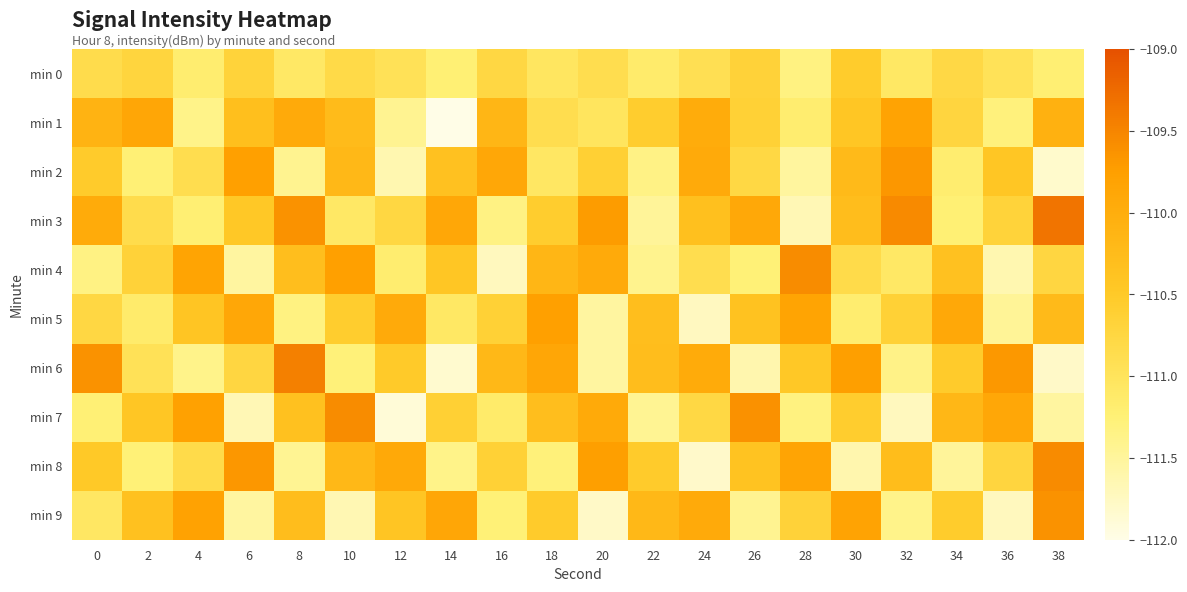

Reading right to left, list all the values displayed in this chart.

min 0: 38=-111.2	36=-111.0	34=-110.8	32=-111.1	30=-110.5	28=-111.3	26=-110.7	24=-110.9	22=-111.2	20=-110.9	18=-111.0	16=-110.8	14=-111.2	12=-111.0	10=-110.8	8=-111.1	6=-110.7	4=-111.2	2=-110.7	0=-110.8
min 1: 38=-110.1	36=-111.3	34=-110.7	32=-109.8	30=-110.4	28=-111.2	26=-110.6	24=-110.0	22=-110.6	20=-111.0	18=-110.9	16=-110.2	14=-112.7	12=-111.4	10=-110.2	8=-109.9	6=-110.3	4=-111.4	2=-109.9	0=-110.1
min 2: 38=-111.8	36=-110.4	34=-111.2	32=-109.7	30=-110.2	28=-111.5	26=-110.8	24=-109.9	22=-111.3	20=-110.6	18=-111.1	16=-109.9	14=-110.3	12=-111.6	10=-110.2	8=-111.4	6=-109.8	4=-110.9	2=-111.2	0=-110.5
min 3: 38=-109.3	36=-110.7	34=-111.2	32=-109.5	30=-110.3	28=-111.7	26=-109.9	24=-110.3	22=-111.5	20=-109.7	18=-110.6	16=-111.3	14=-109.9	12=-110.8	10=-111.1	8=-109.6	6=-110.5	4=-111.2	2=-110.8	0=-110.0
min 4: 38=-110.7	36=-111.6	34=-110.3	32=-111.1	30=-110.8	28=-109.6	26=-111.3	24=-110.9	22=-111.4	20=-109.9	18=-110.2	16=-111.7	14=-110.4	12=-111.2	10=-109.8	8=-110.3	6=-111.5	4=-109.8	2=-110.7	0=-111.3
min 5: 38=-110.2	36=-111.5	34=-109.9	32=-110.6	30=-111.2	28=-109.8	26=-110.4	24=-111.7	22=-110.3	20=-111.5	18=-109.8	16=-110.6	14=-111.1	12=-109.9	10=-110.6	8=-111.3	6=-109.9	4=-110.4	2=-111.2	0=-110.8
min 6: 38=-111.8	36=-109.7	34=-110.5	32=-111.4	30=-109.7	28=-110.5	26=-111.6	24=-110.0	22=-110.3	20=-111.5	18=-109.9	16=-110.2	14=-111.8	12=-110.5	10=-111.3	8=-109.5	6=-110.7	4=-111.4	2=-111.0	0=-109.6
min 7: 38=-111.5	36=-109.9	34=-110.2	32=-111.7	30=-110.6	28=-111.3	26=-109.6	24=-110.8	22=-111.4	20=-109.9	18=-110.3	16=-111.1	14=-110.6	12=-111.9	10=-109.6	8=-110.3	6=-111.7	4=-109.8	2=-110.4	0=-111.2
min 8: 38=-109.6	36=-110.7	34=-111.5	32=-110.3	30=-111.6	28=-109.8	26=-110.4	24=-111.8	22=-110.5	20=-109.8	18=-111.3	16=-110.6	14=-111.4	12=-109.9	10=-110.2	8=-111.4	6=-109.7	4=-110.8	2=-111.3	0=-110.5
min 9: 38=-109.6	36=-111.7	34=-110.5	32=-111.4	30=-109.8	28=-110.7	26=-111.4	24=-109.9	22=-110.2	20=-111.8	18=-110.5	16=-111.3	14=-109.9	12=-110.4	10=-111.7	8=-110.3	6=-111.5	4=-109.8	2=-110.3	0=-111.1